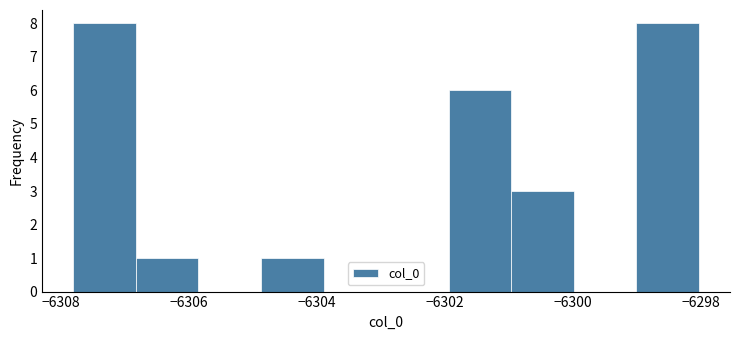

Reading left to right, transcribe this chart: for each bar, give the range it covers on the x-axis and its height. Neither the bar edges nor the heights are printed on the chart, so give them approximately, as read against the axes.

-6307.8 to -6306.8: 8
-6306.8 to -6305.8: 1
-6305.8 to -6304.8: 0
-6304.8 to -6303.8: 1
-6303.8 to -6303.0: 0
-6303.0 to -6302.0: 0
-6302.0 to -6301.0: 6
-6301.0 to -6300.0: 3
-6300.0 to -6299.0: 0
-6299.0 to -6298.0: 8